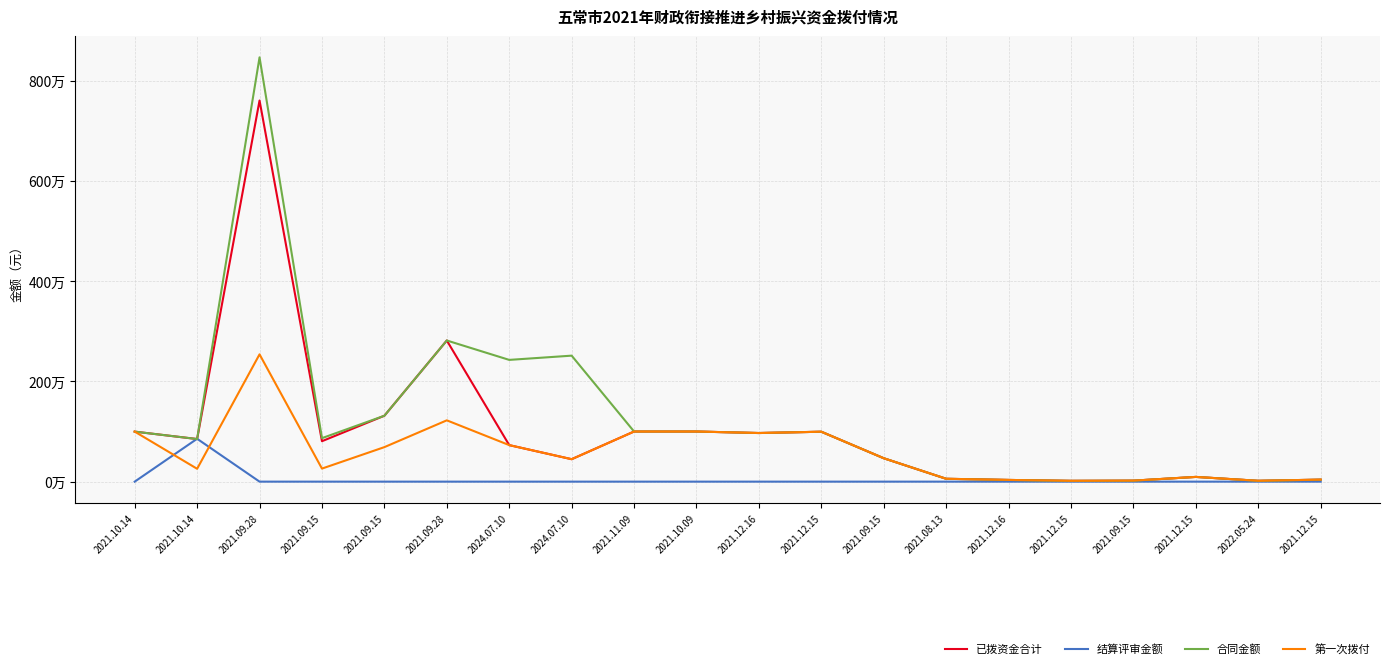

What are all the series names shown in the legend?

已拨资金合计, 结算评审金额, 合同金额, 第一次拨付